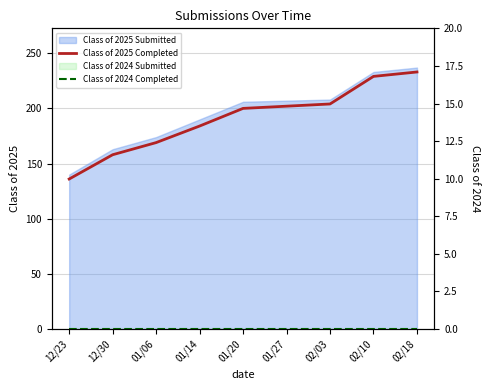

What position from the left is 02/03?

7